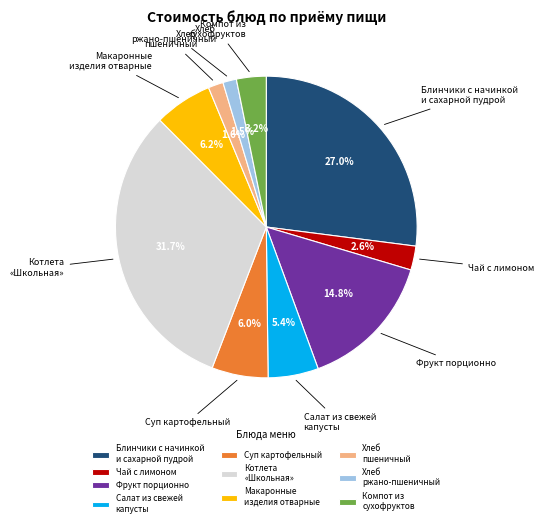

What portion of the pie excludes Суп картофельный?

94.0%